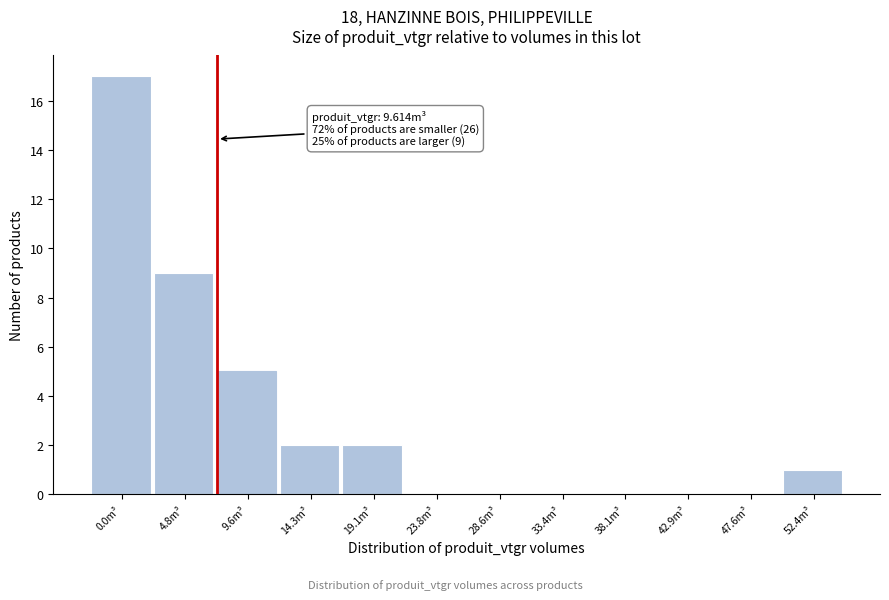

Reading right to left, extract all data points from this chart.

52.4m³=1	47.6m³=0	42.9m³=0	38.1m³=0	33.4m³=0	28.6m³=0	23.8m³=0	19.1m³=2	14.3m³=2	9.6m³=5	4.8m³=9	0.0m³=17